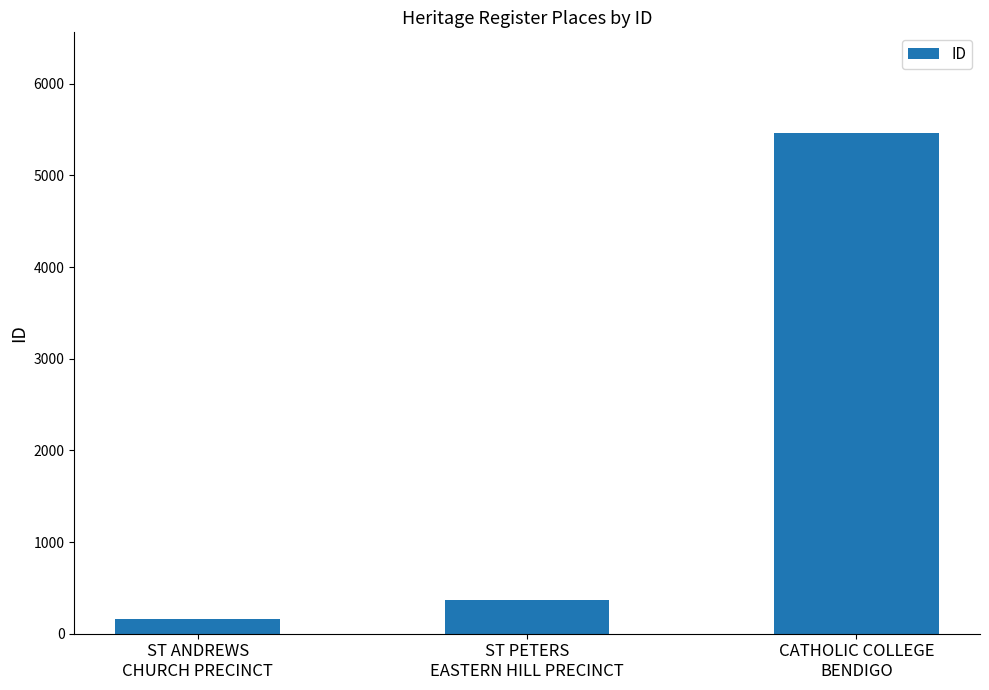

Read the value at CATHOLIC COLLEGE
BENDIGO, to the nearest 50.

5450